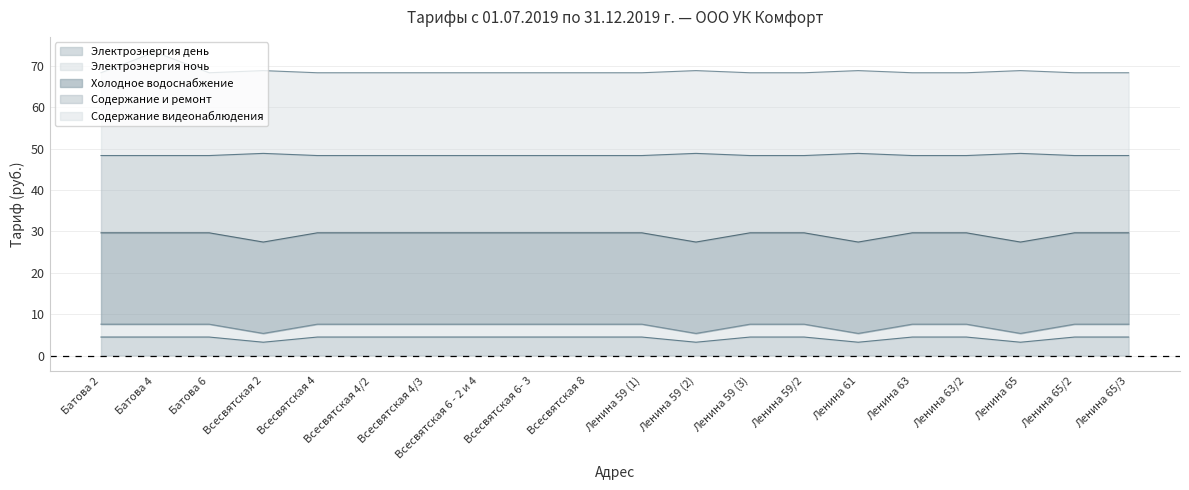

At how many categories does at least one series exceed 49?

20